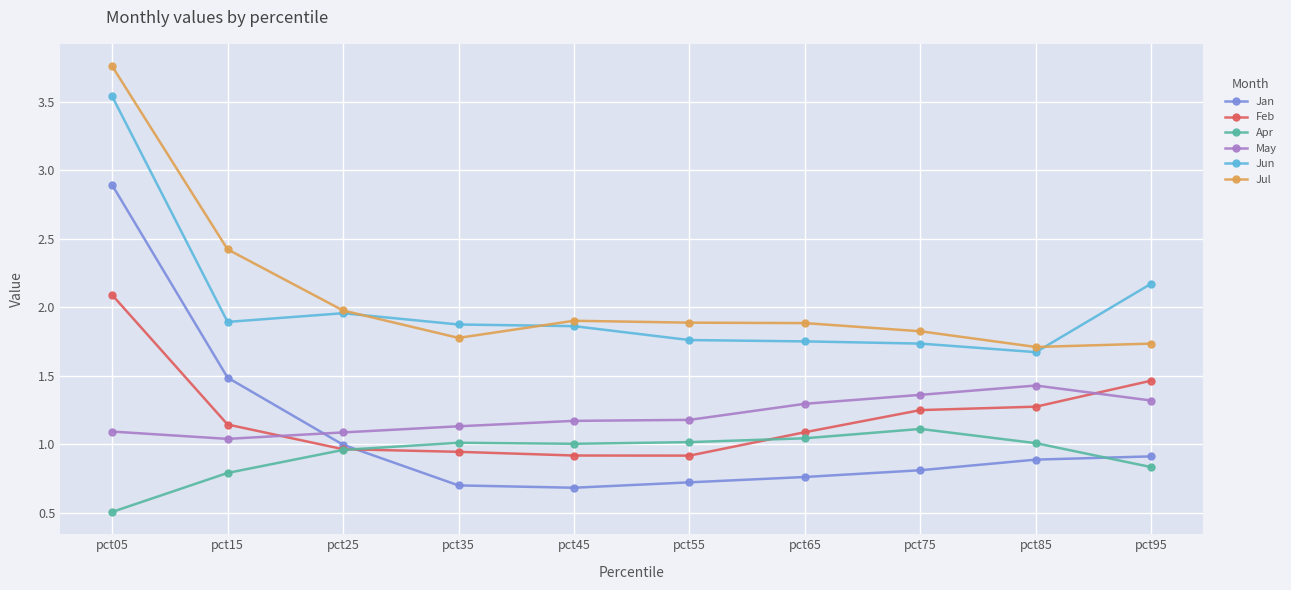

What is the difference between the May values at pct65 and pct25?

0.2